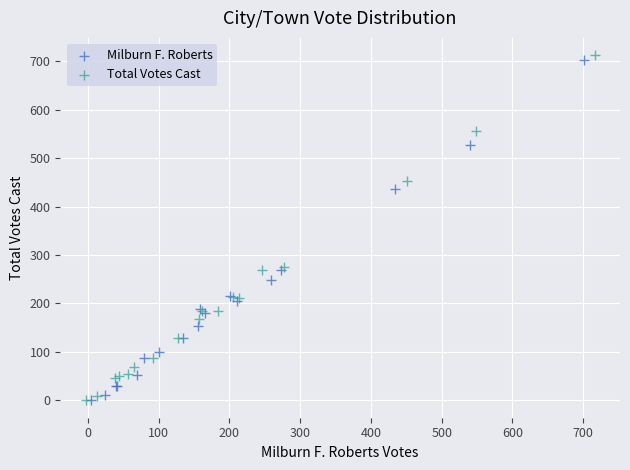

Which series has the widest spread of Y values?

Total Votes Cast